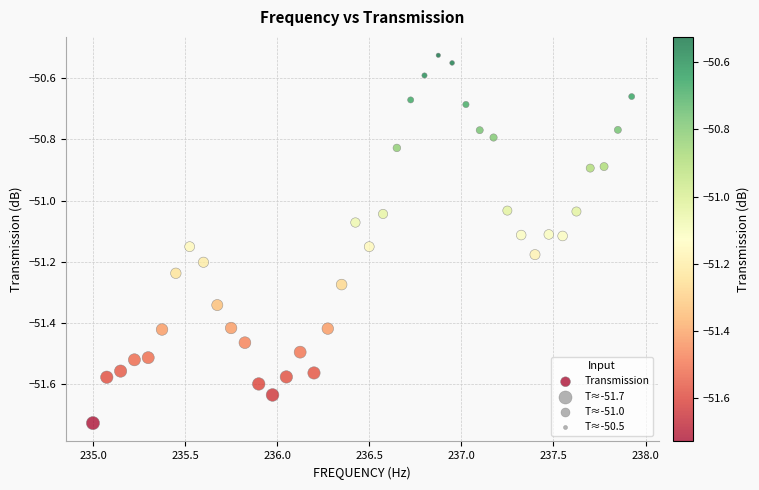

What is the range of Y values (max minus min)?

1.2